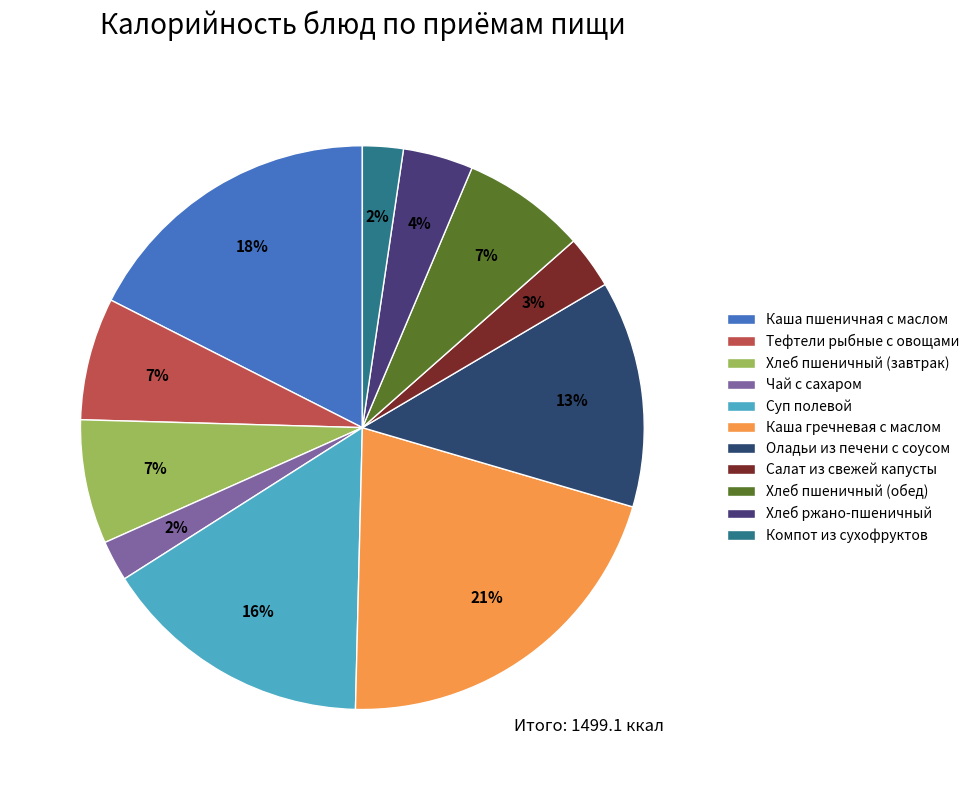

Does any single category account for the majority?

No